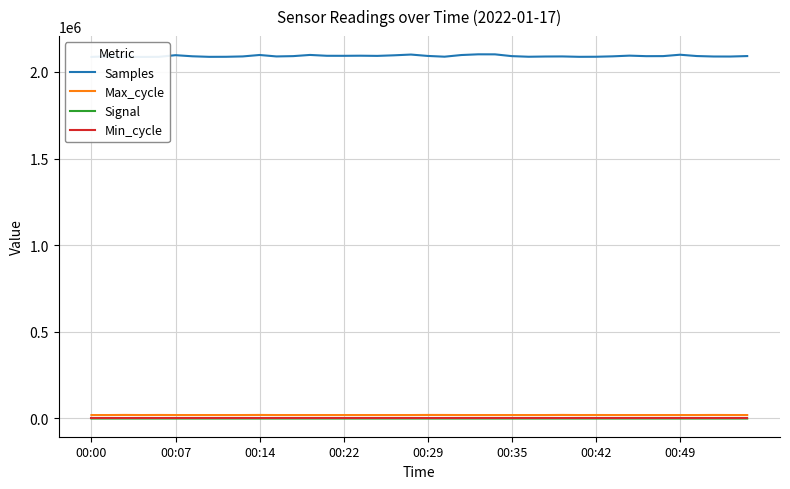

The value of Signal at 13 is -81. True or false?

True